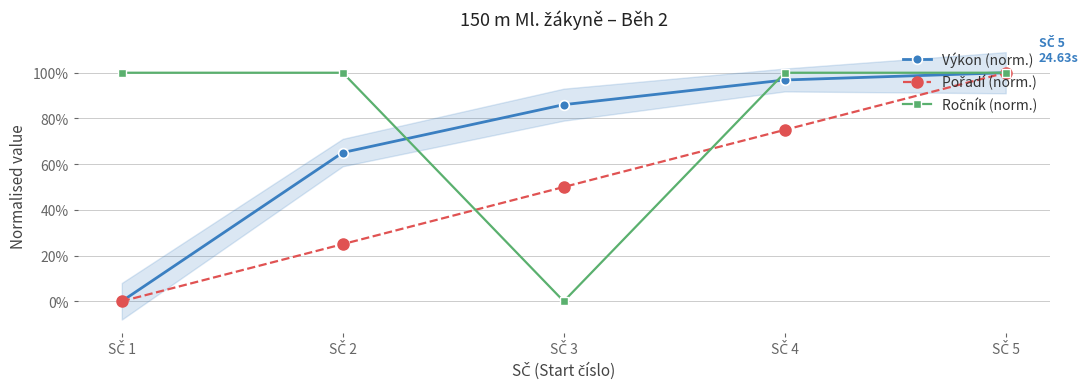

What is the value of the Výkon (norm.) point at the 2nd from the left?

0.7